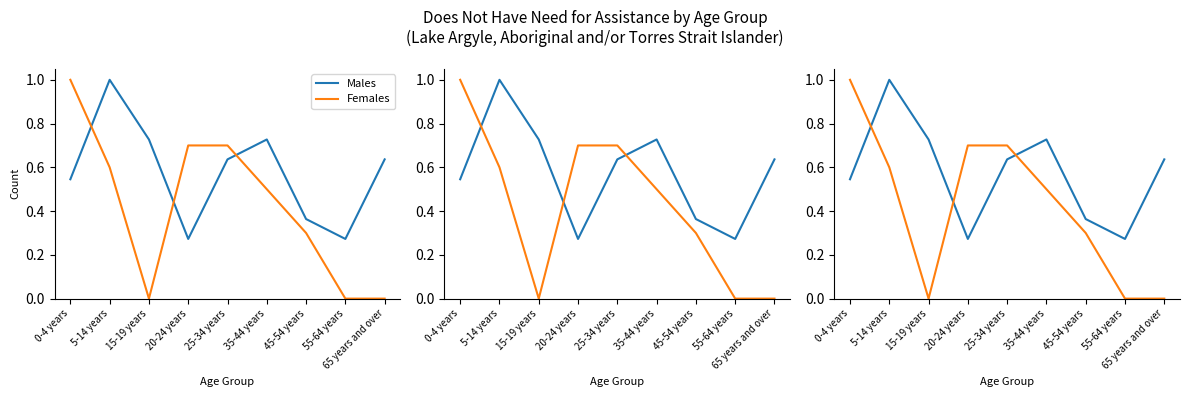

Is it true that Males equals 0.4 at 20-24 years?

False